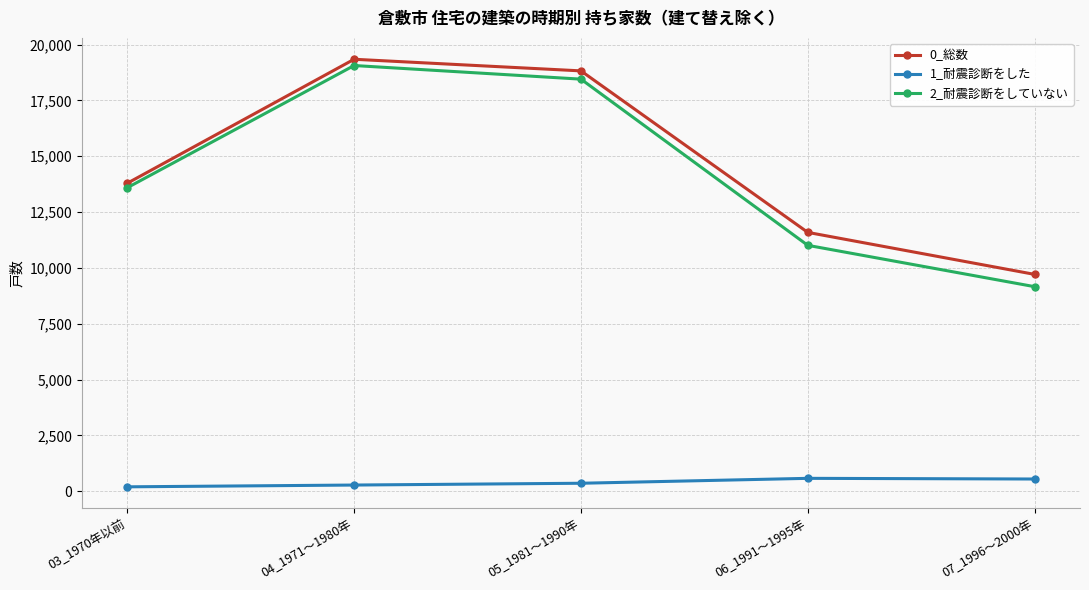

What is the difference between the highest and lowest values at 05_1981～1990年?

18460